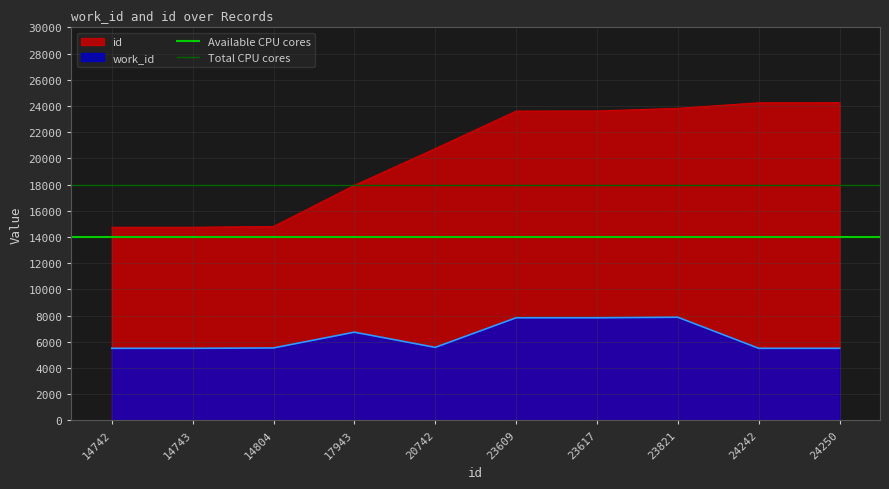

How many series are shown in this chart?

2